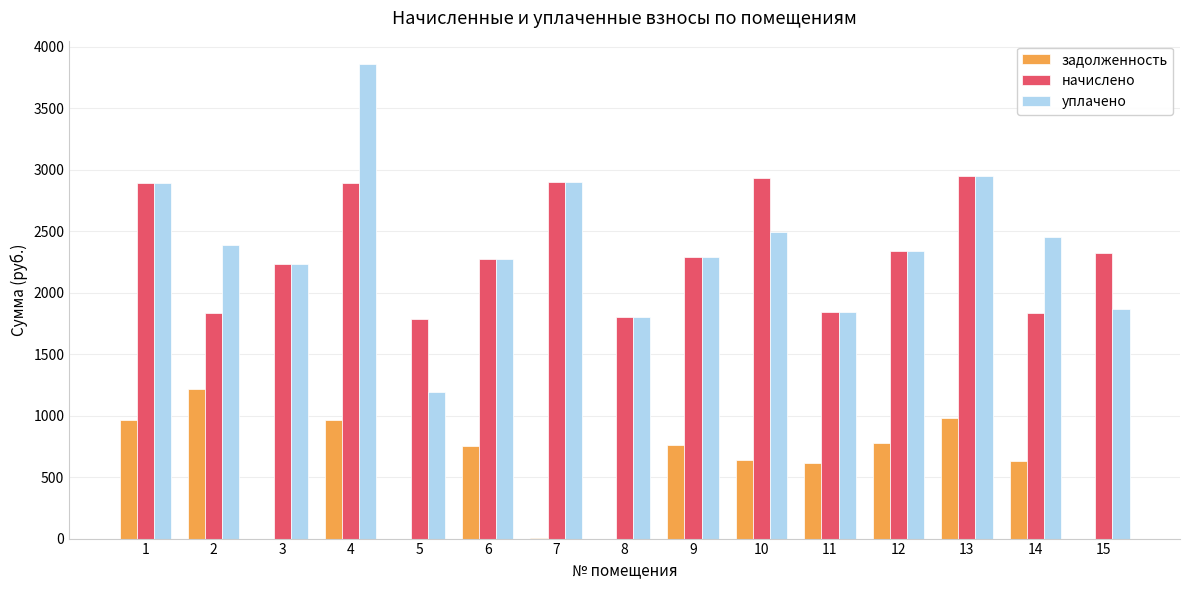

Read the начислено value at 5.

1788.5